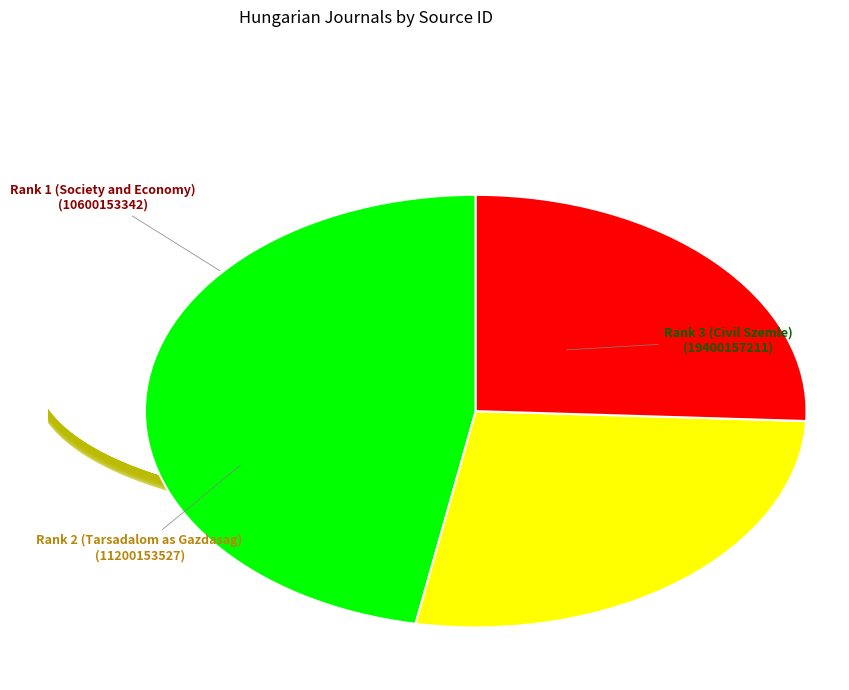

Is there a majority slice in this chart?

No